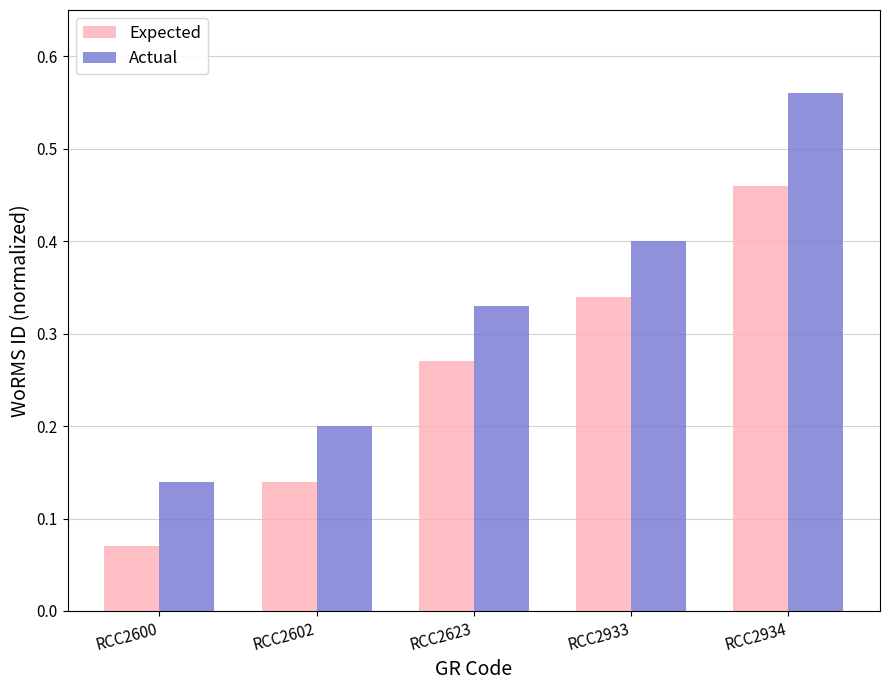

List the series in order of their peak value, lowest first.

Expected, Actual